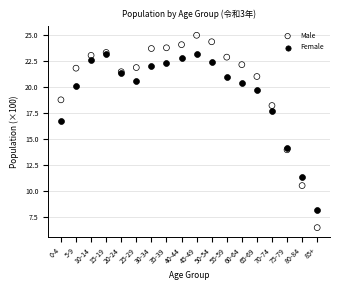

Which series contains the lowest Y value?

Male